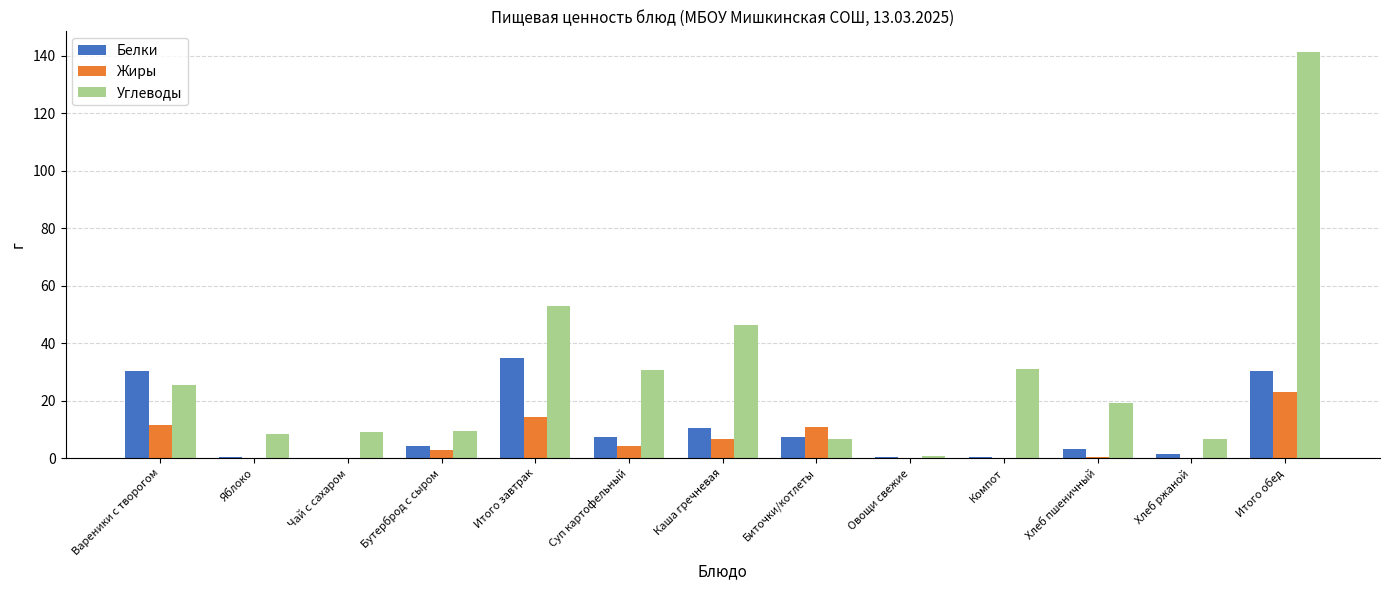

What is the spread (max minus min) of values at Итого обед?

118.5